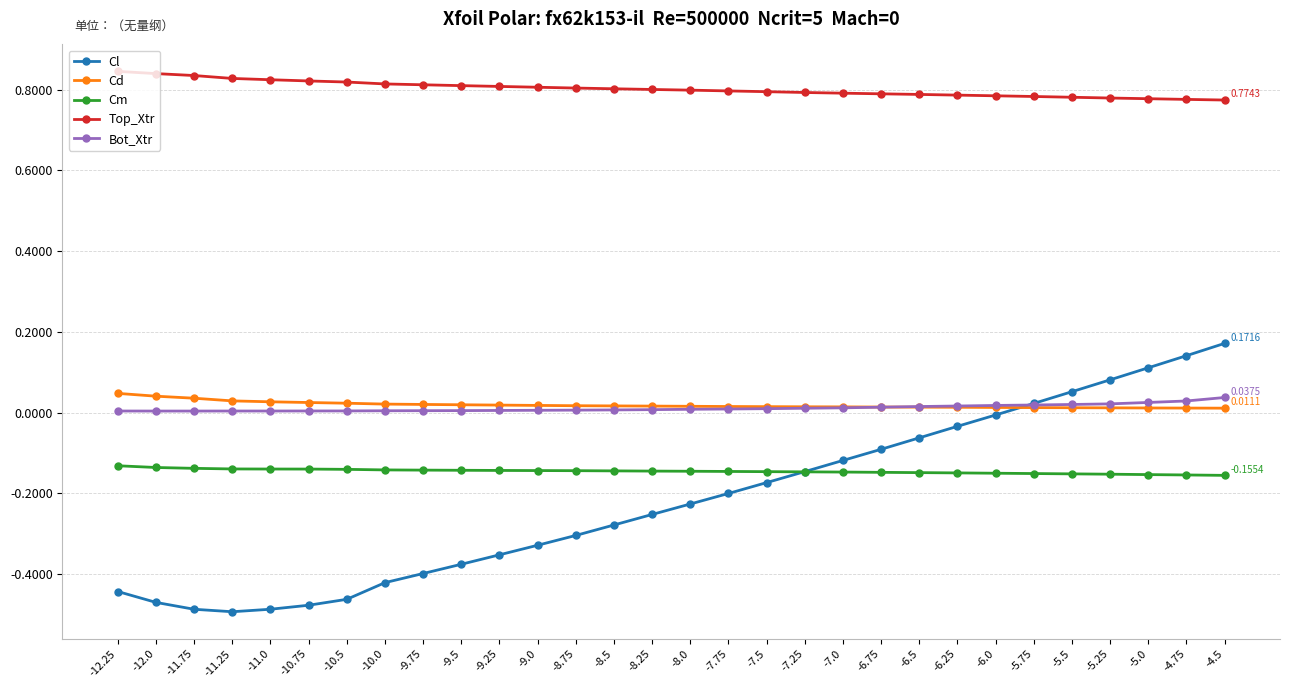

True or false: Cd and Cm cross at least once.

False